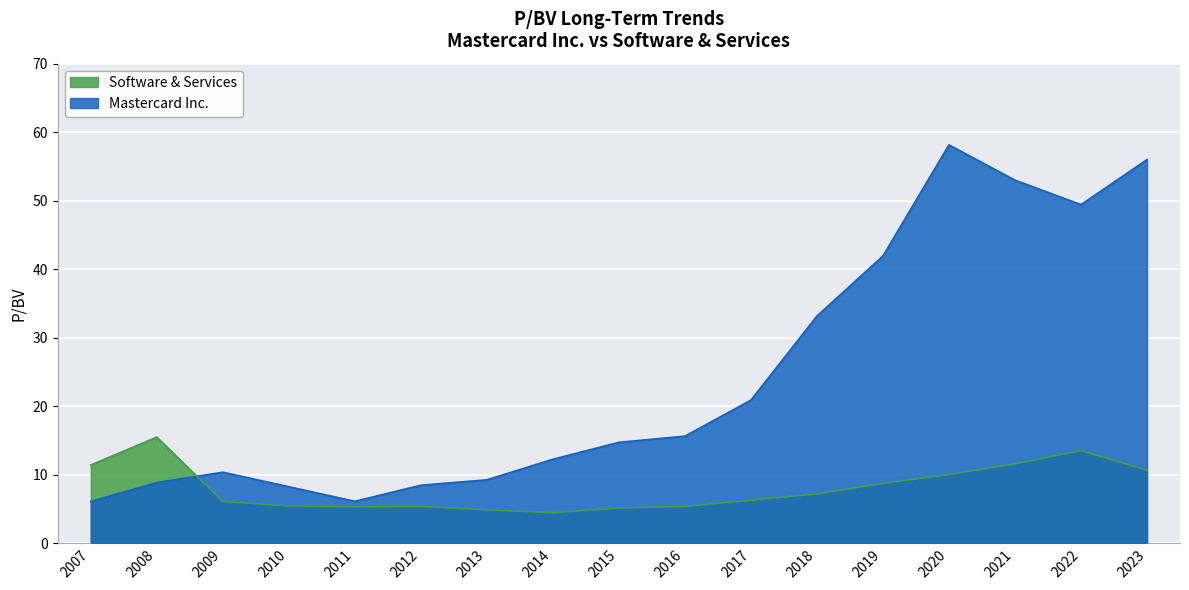

List the series in order of their overall mean, lowest first.

Software & Services, Mastercard Inc.